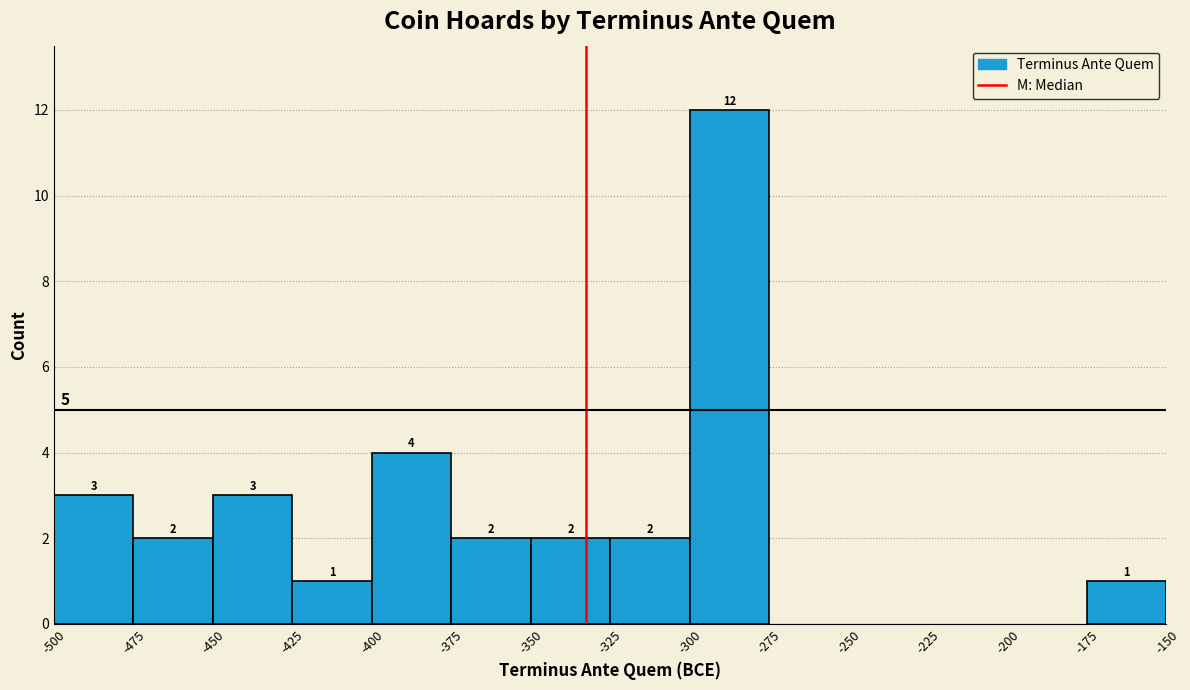

Over which range of the x-axis is the bar tallest?

-300 to -275